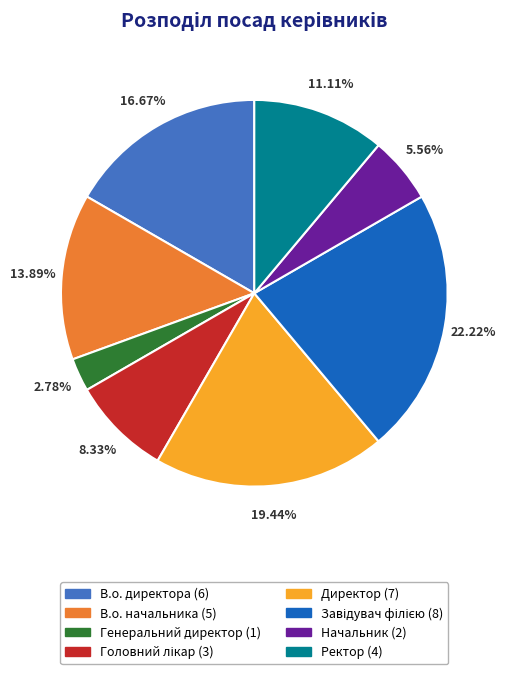

To the nearest percent, what is the combined percentage of Генеральний директор and В.о. начальника?

17%